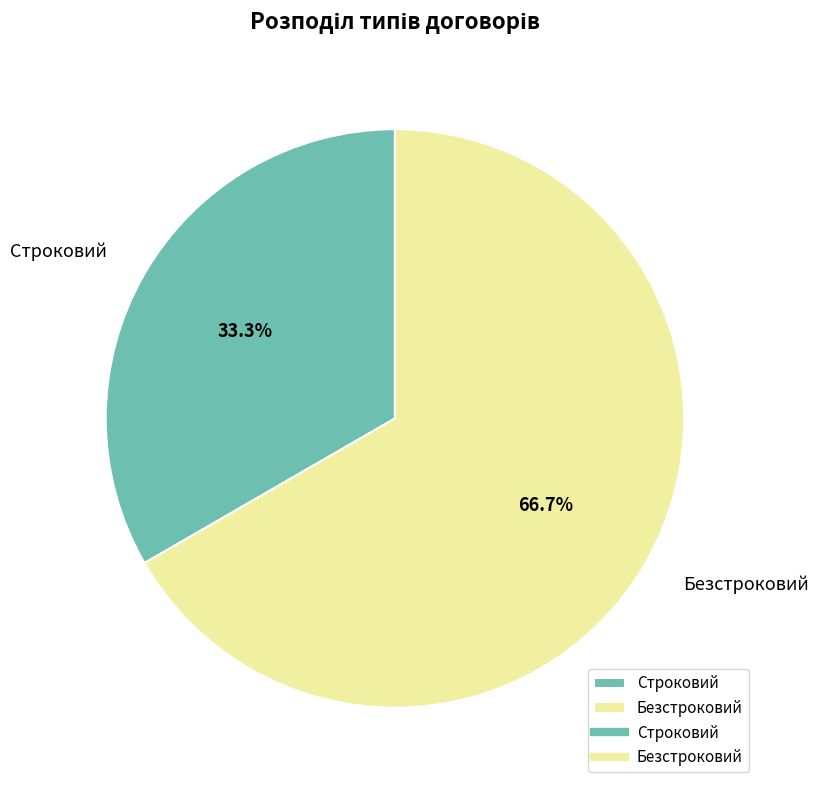

What percentage is the Строковий slice, to the nearest percent?

33%